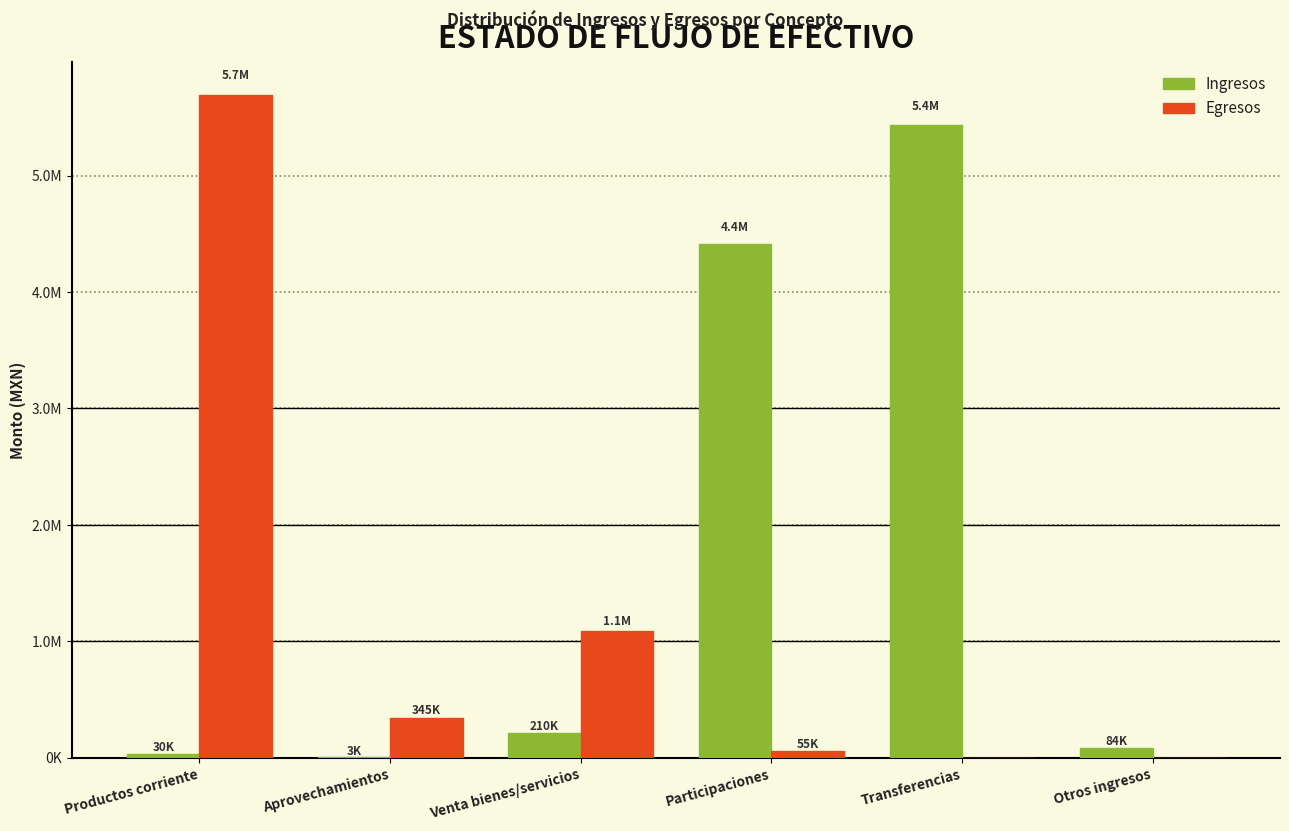

What are all the series names shown in the legend?

Ingresos, Egresos